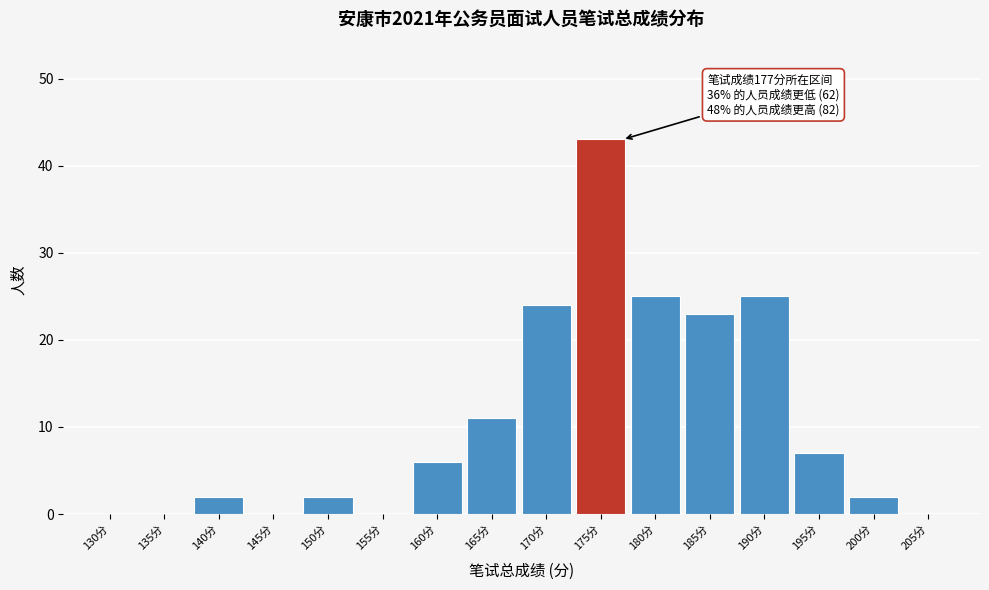

Reading left to right, transcribe all the data shown in this chart.

130分=0	135分=0	140分=2	145分=0	150分=2	155分=0	160分=6	165分=11	170分=24	175分=43	180分=25	185分=23	190分=25	195分=7	200分=2	205分=0